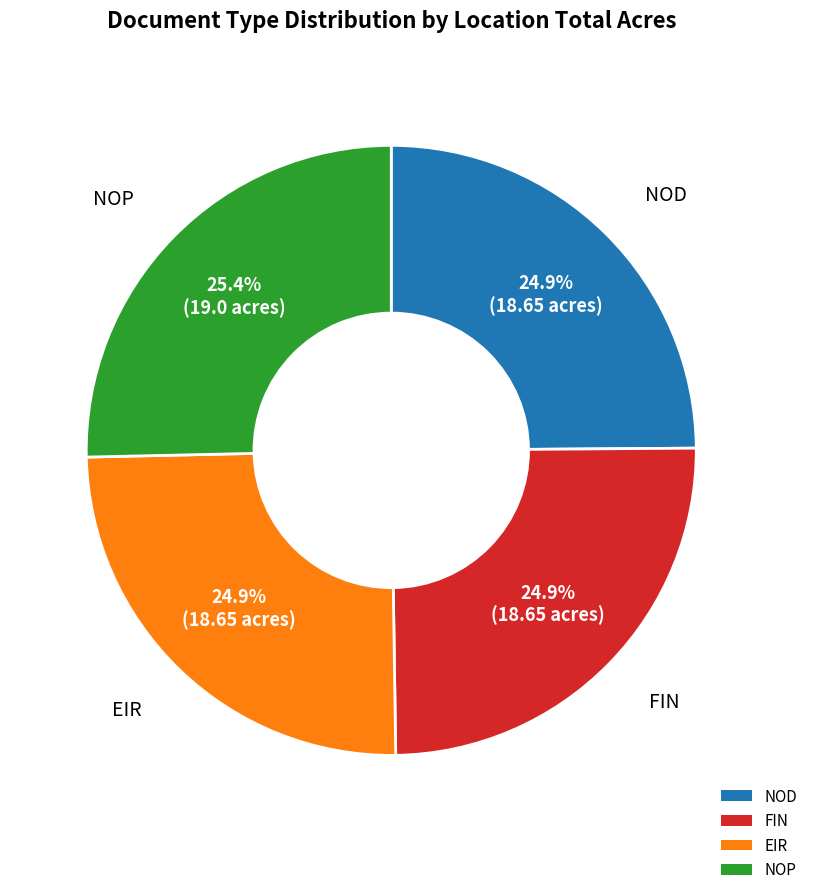

To the nearest percent, what is the combined percentage of NOP and FIN?

50%